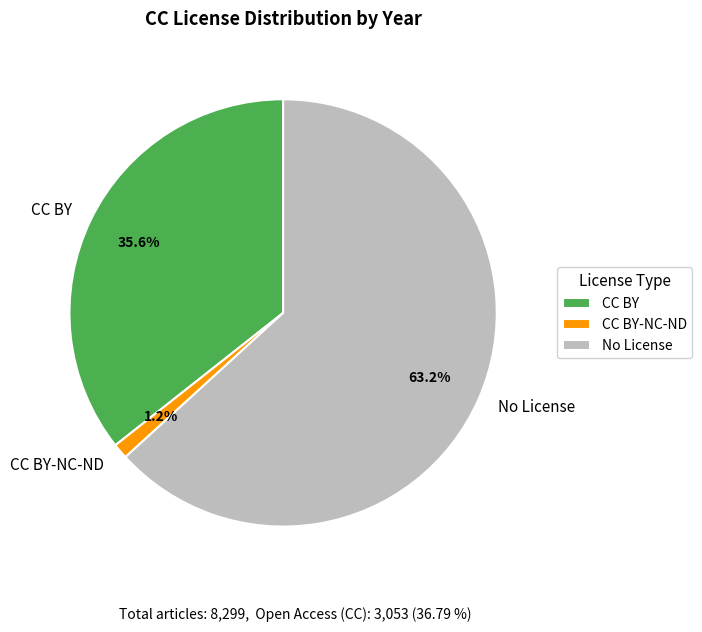

What is the majority slice?

No License